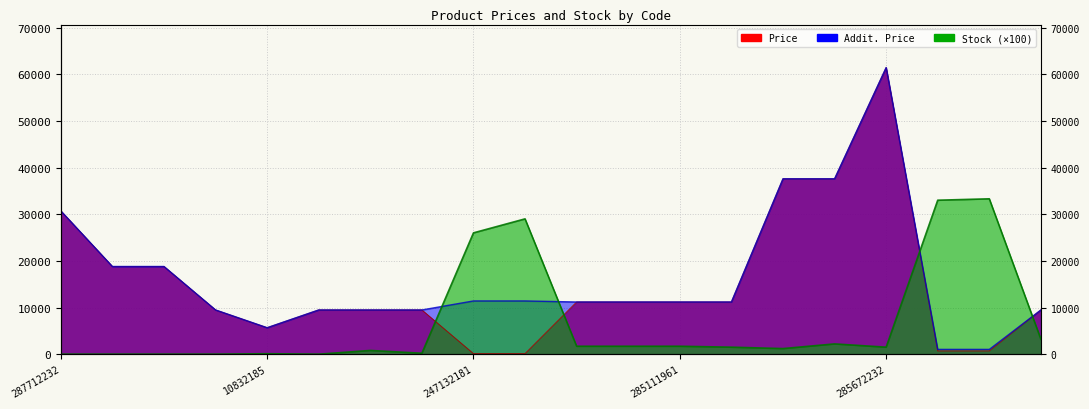

Which series has the largest total across all categories?

Addit. Price